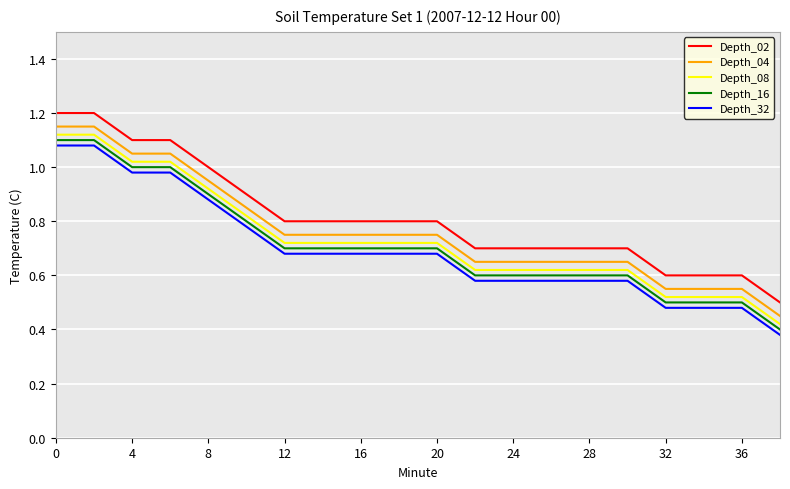

True or false: Depth_32 and Depth_16 cross at least once.

False